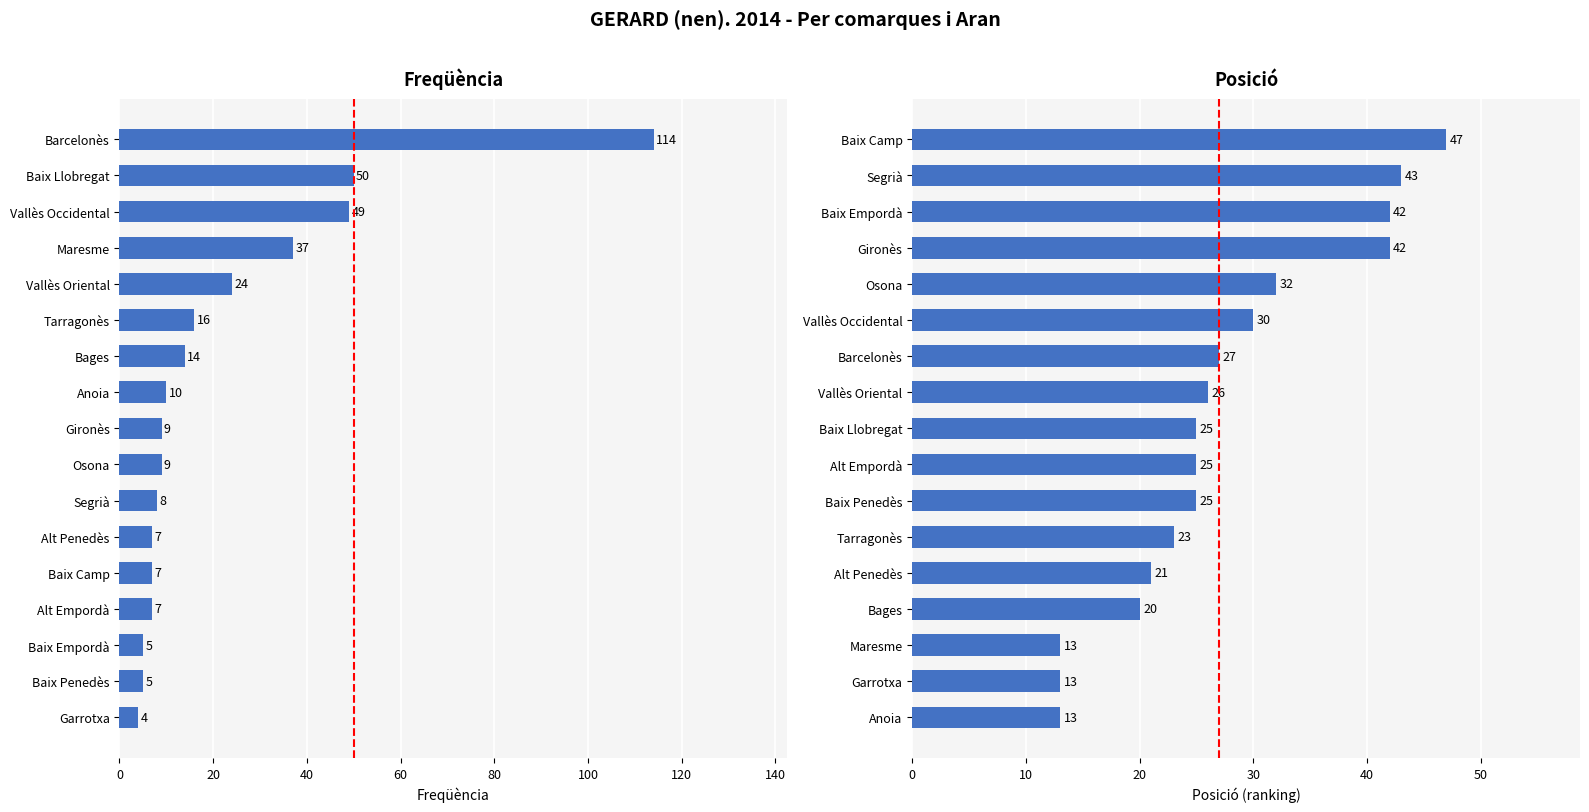

What is the maximum value shown in the chart?

114